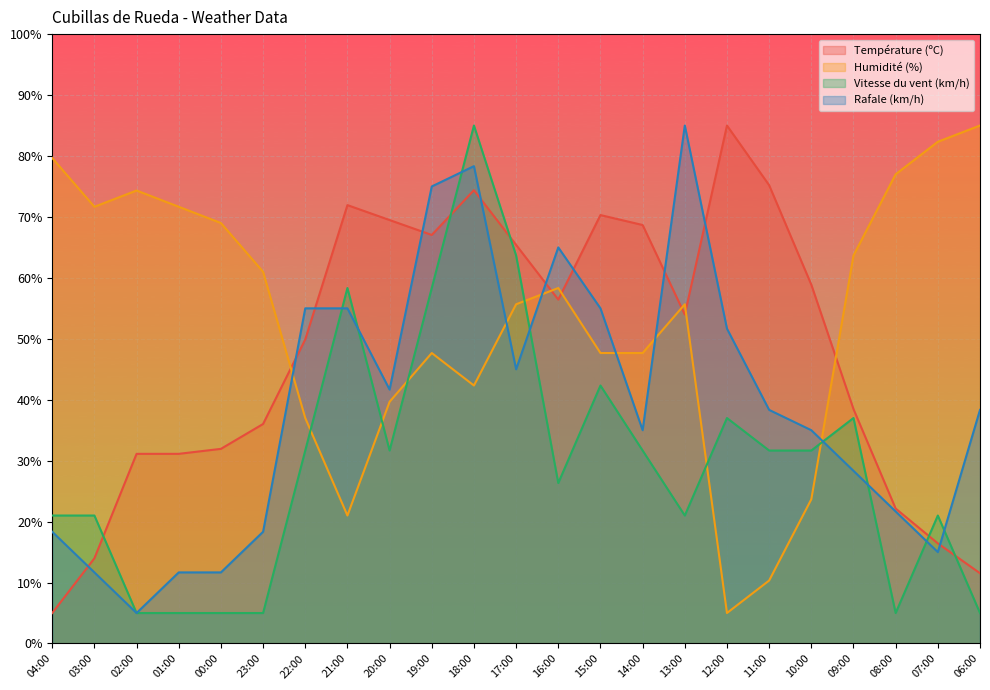

What is the smallest value displayed?

5.0